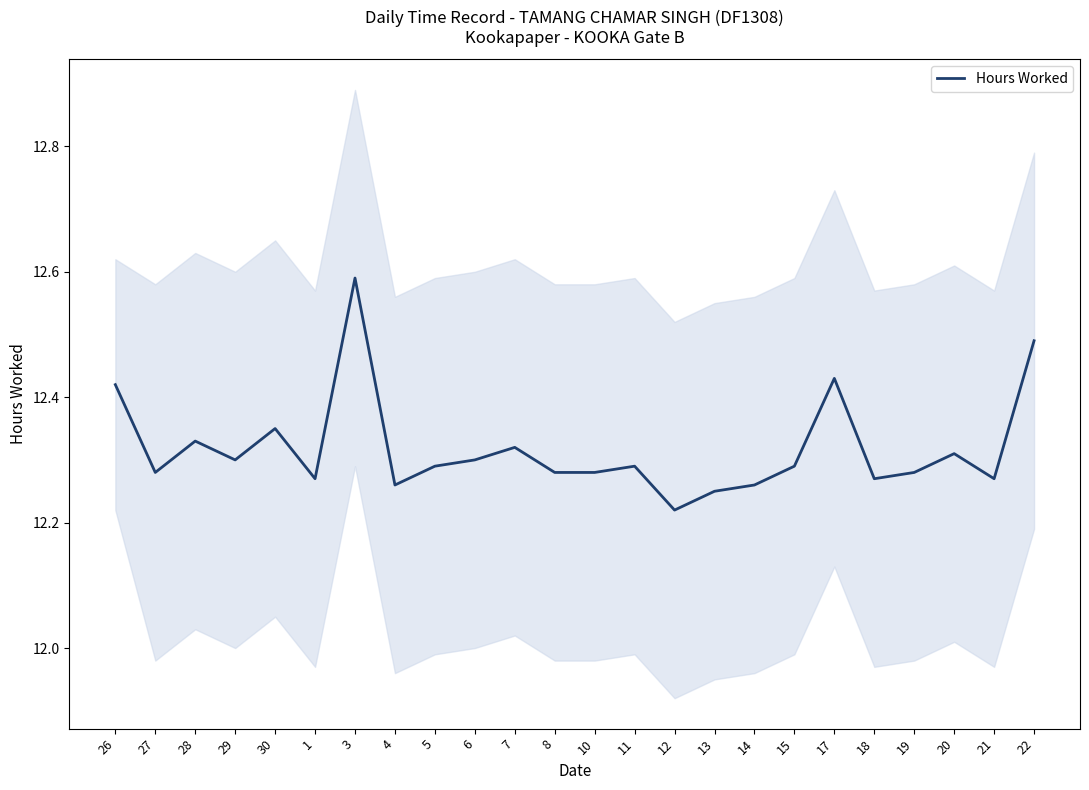

What is the average value?

12.3